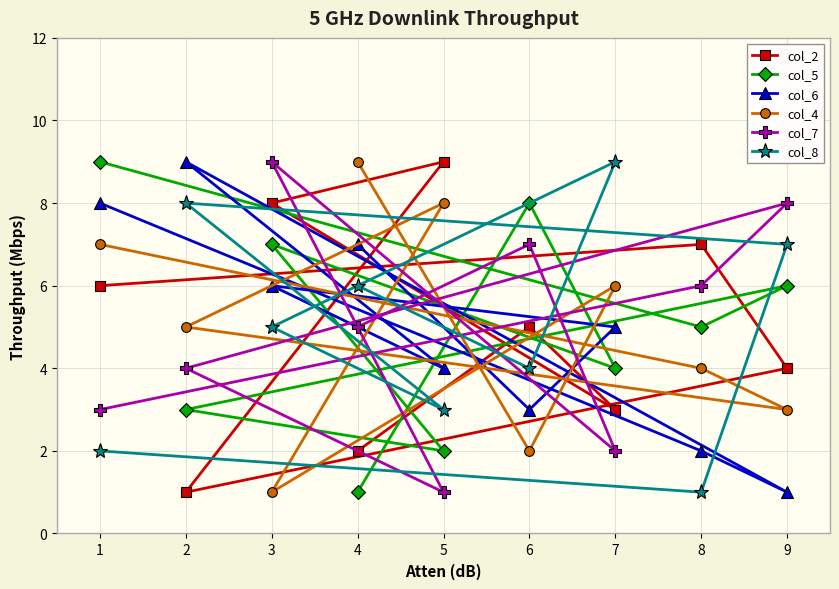

Is it true that col_2 equals 3 at 7?

True